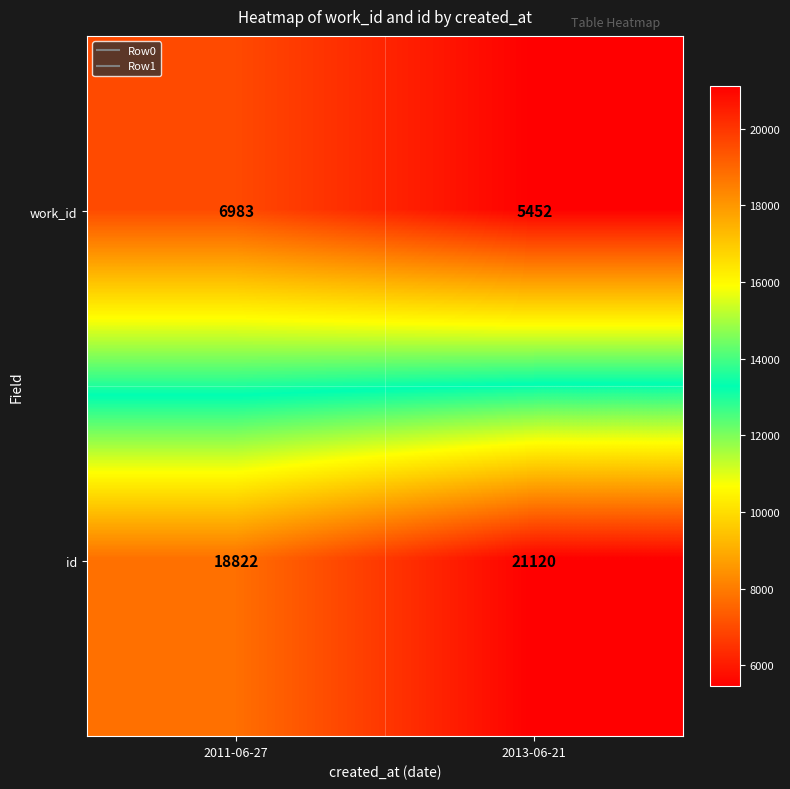

True or false: work_id has a value of 8667 at 2013-06-21.

False